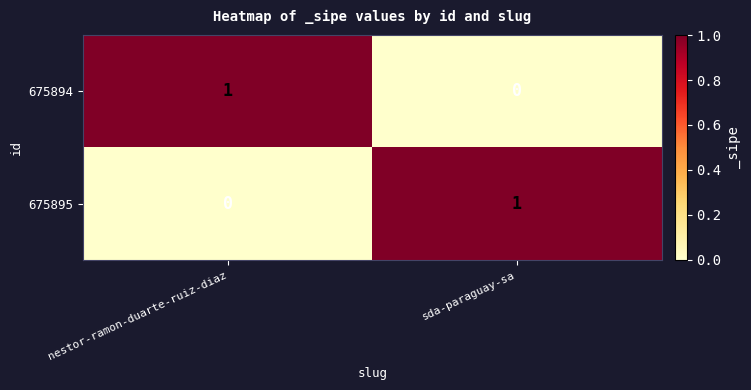

Reading right to left, extract all data points from this chart.

675894: sda-paraguay-sa=0	nestor-ramon-duarte-ruiz-diaz=1
675895: sda-paraguay-sa=1	nestor-ramon-duarte-ruiz-diaz=0